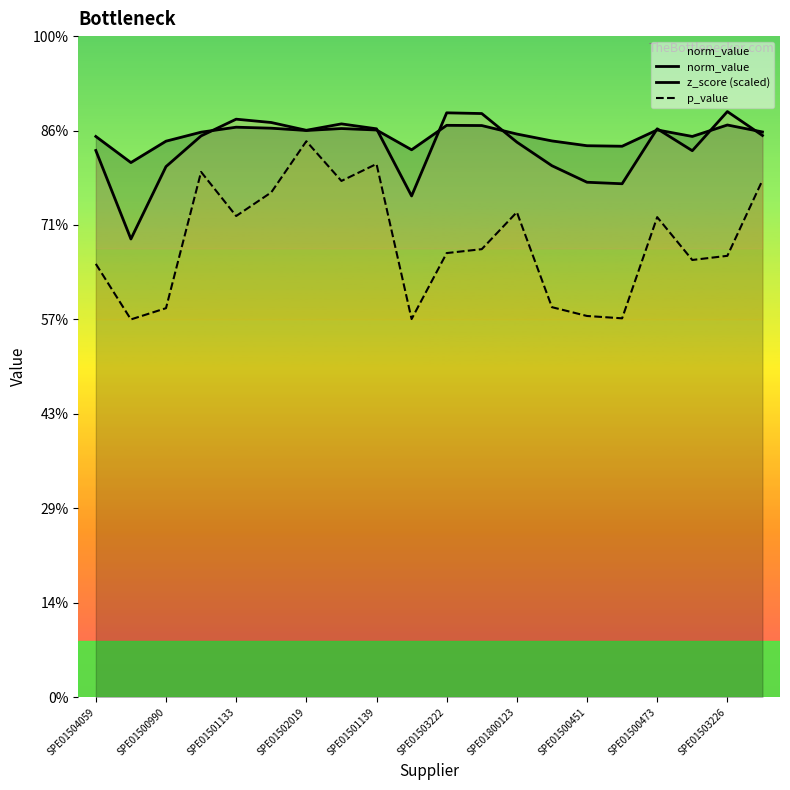

Does the chart have visible grid lines?

No